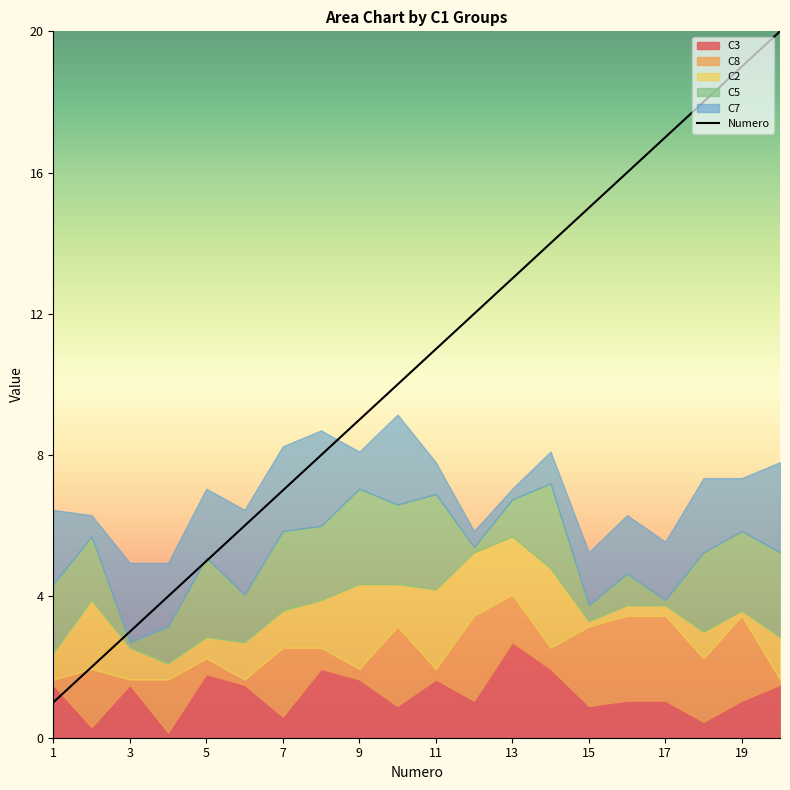

The value of Numero at 1 is 1. True or false?

True